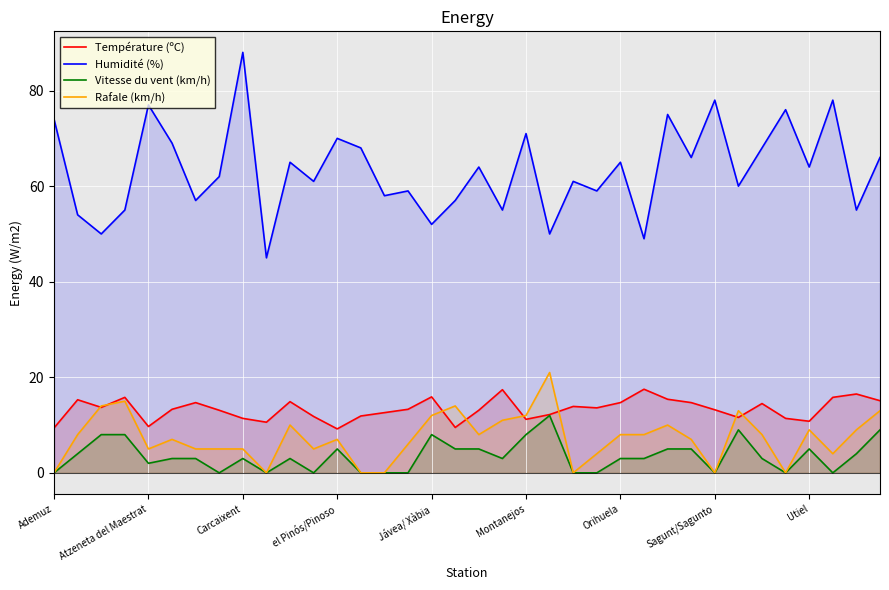

Which category has the highest value in the Vitesse du vent (km/h) series?

21